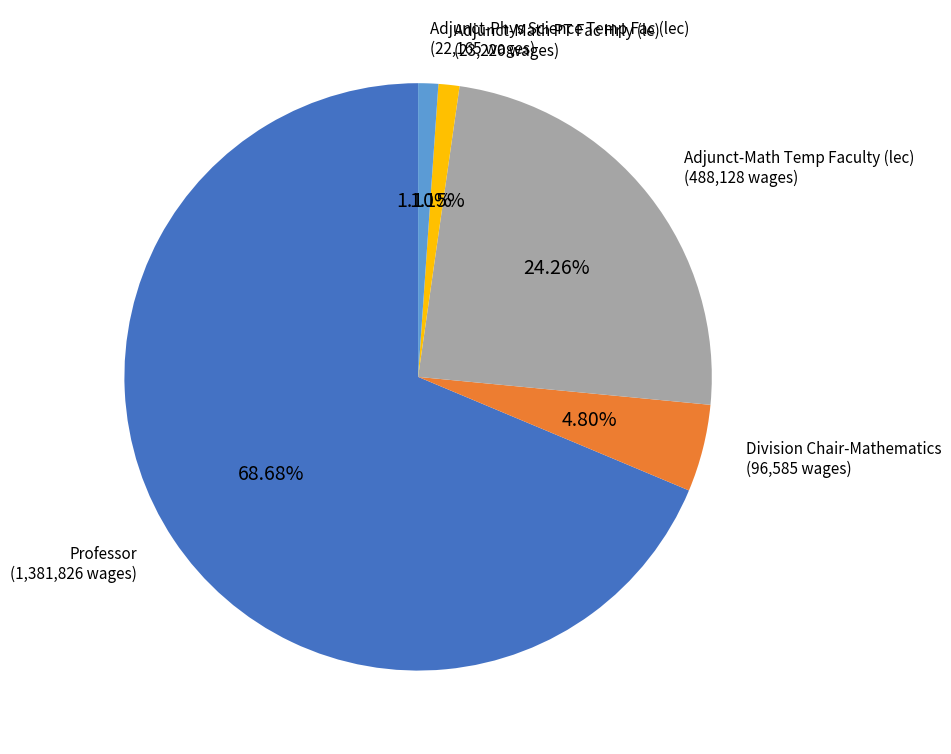

Does any single category account for the majority?

Yes